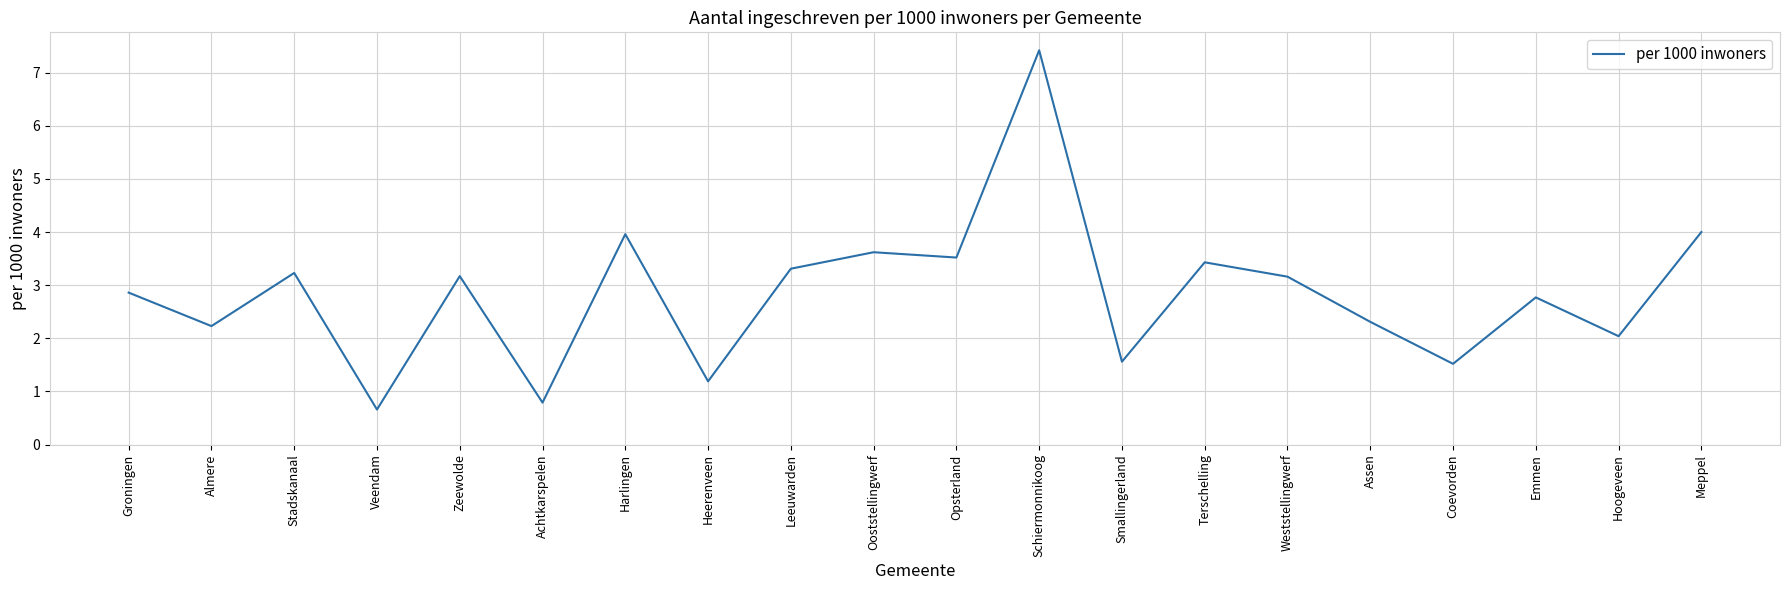

At which label does the data first exceed 3?

Stadskanaal